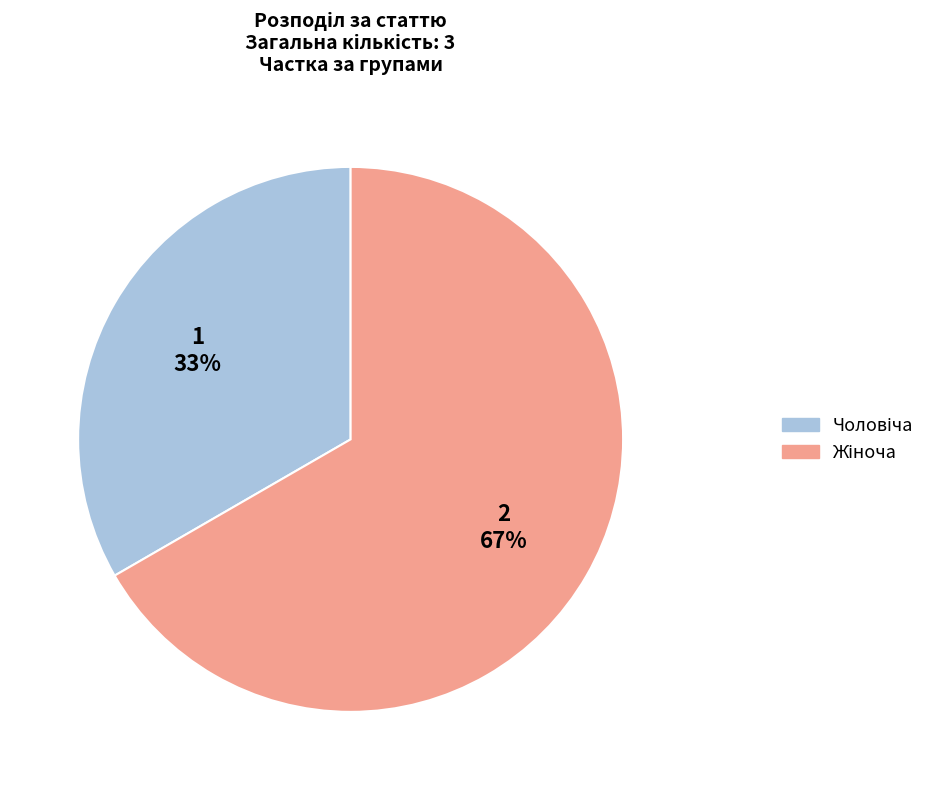

To the nearest percent, what is the average slice percentage?

50%